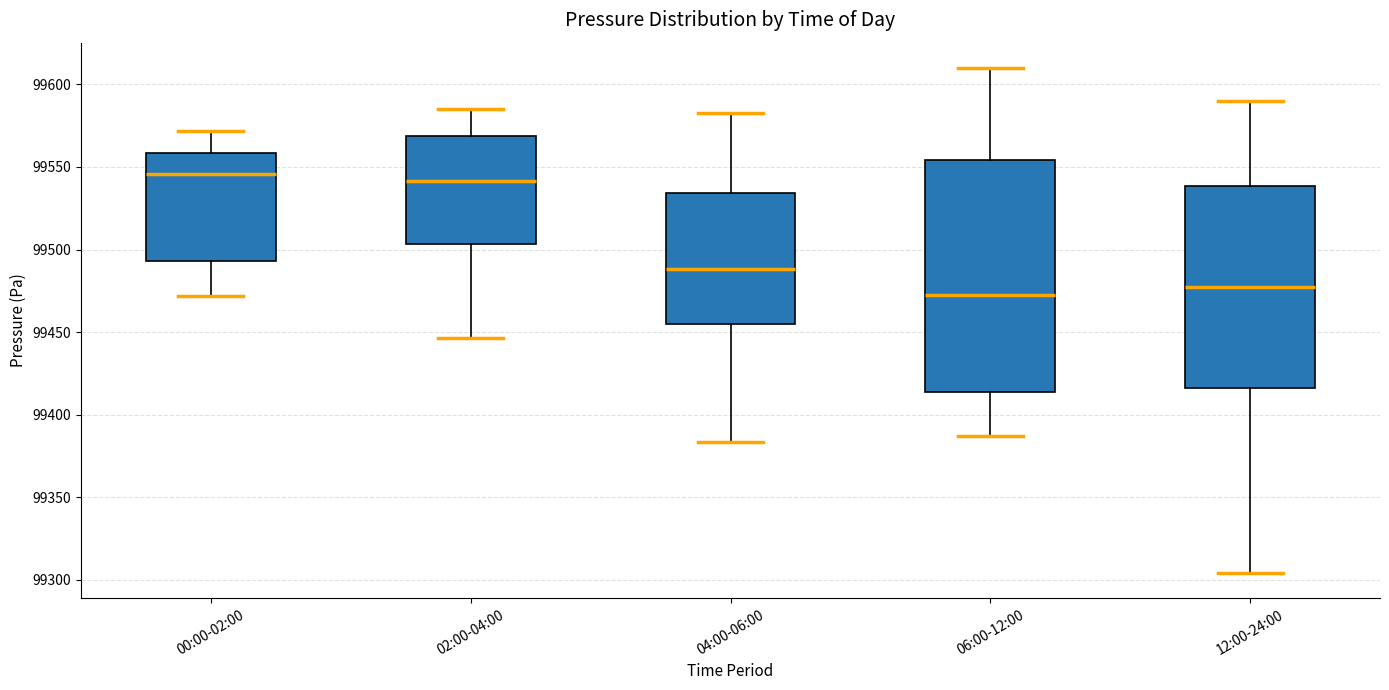

Reading left to right, read every box against the y-axis: the position of its median line, the range the box covers, and the ends of its whiskers. The values are not printed on the chart, so give them approximately, as read against the axis.

00:00-02:00: median 99545, box 99495 to 99560, whiskers 99470 to 99570
02:00-04:00: median 99540, box 99505 to 99570, whiskers 99445 to 99585
04:00-06:00: median 99490, box 99455 to 99535, whiskers 99385 to 99585
06:00-12:00: median 99475, box 99415 to 99555, whiskers 99385 to 99610
12:00-24:00: median 99475, box 99415 to 99540, whiskers 99305 to 99590